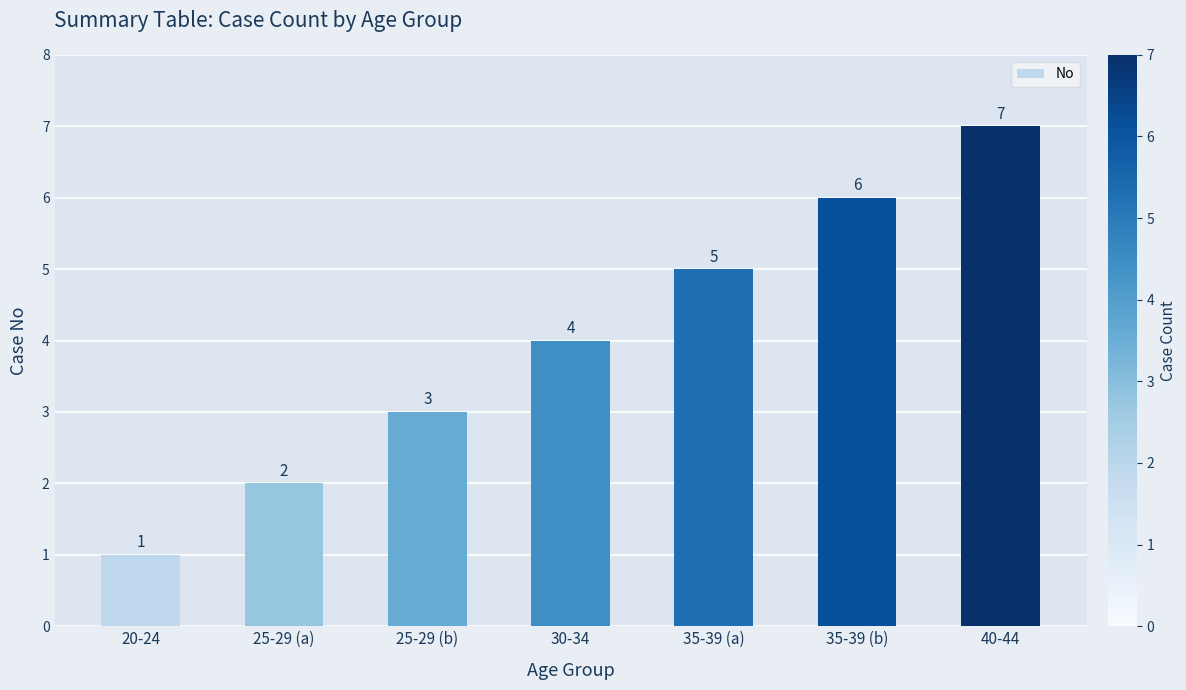

What is the difference between the values at 35-39 (a) and 25-29 (a)?

3